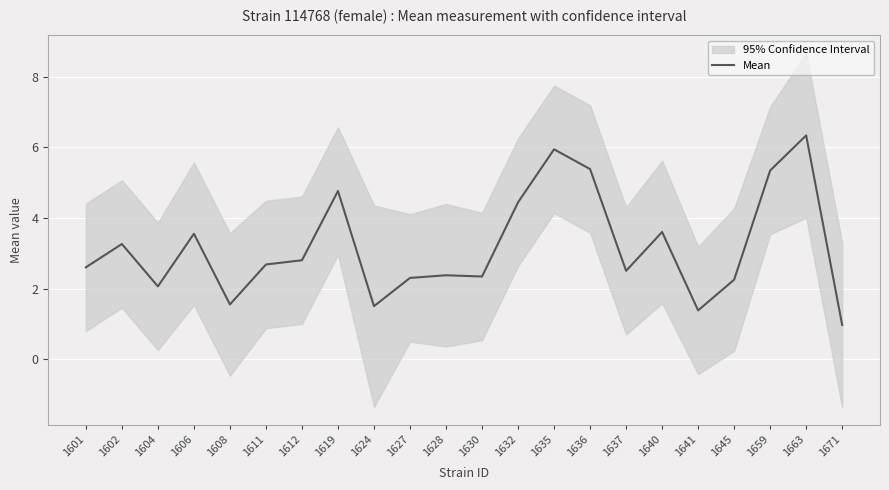

List the labels in order of value, largest first.

1663, 1635, 1636, 1659, 1619, 1632, 1640, 1606, 1602, 1612, 1611, 1601, 1637, 1628, 1630, 1627, 1645, 1604, 1608, 1624, 1641, 1671